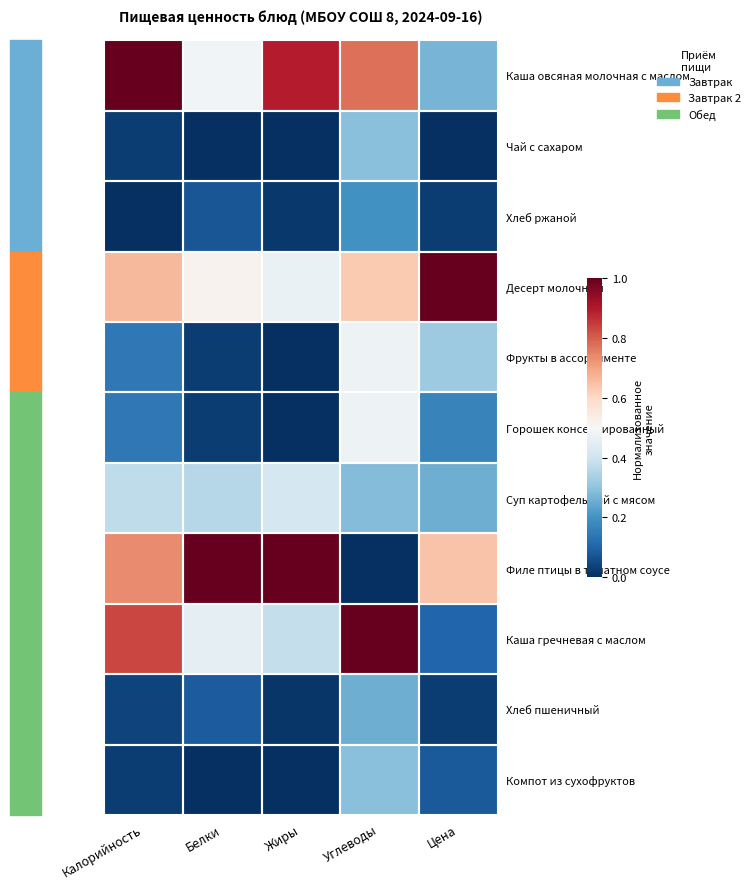

List the series in order of their peak value, highest first.

Каша овсяная молочная с маслом, Десерт молочный, Филе птицы в томатном соусе, Каша гречневая с маслом, Фрукты в ассортименте, Горошек консервированный, Суп картофельный с мясом, Чай с сахаром, Компот из сухофруктов, Хлеб пшеничный, Хлеб ржаной